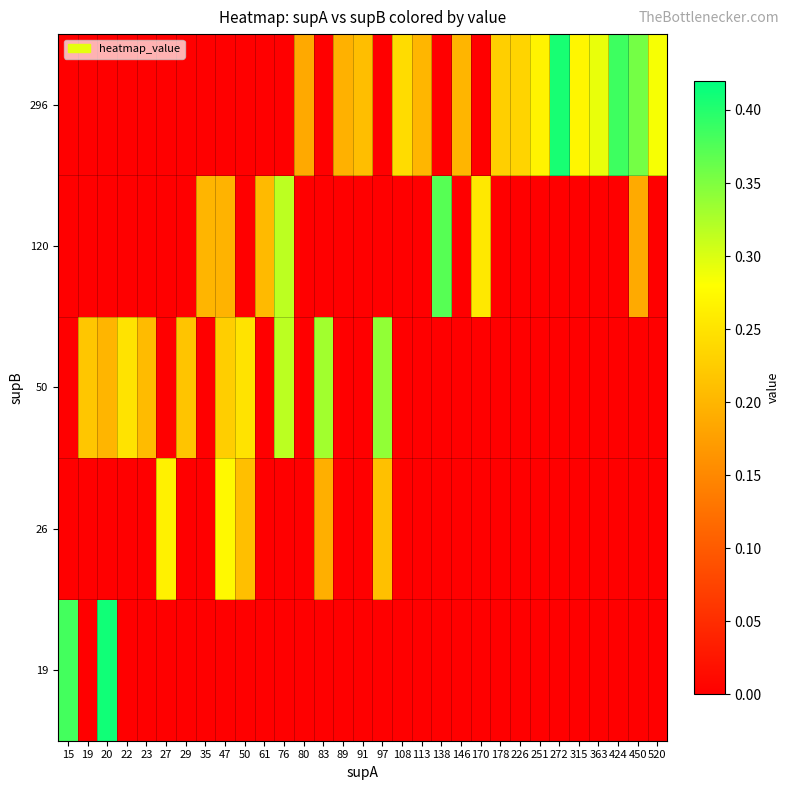

Count the number of categories in the chart.

31